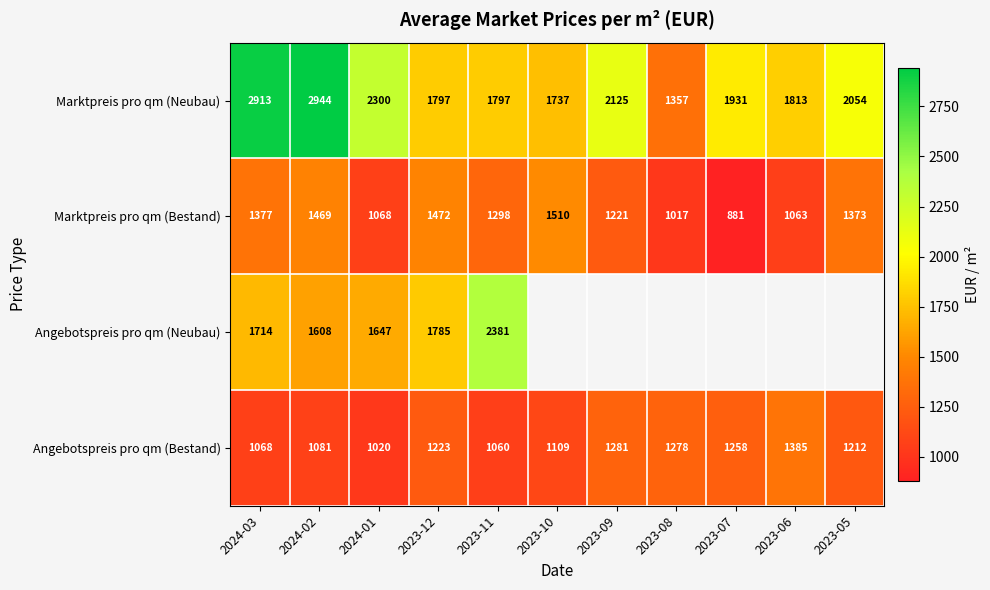

What is the average value of the Angebotspreis pro qm (Bestand) series?

1179.5